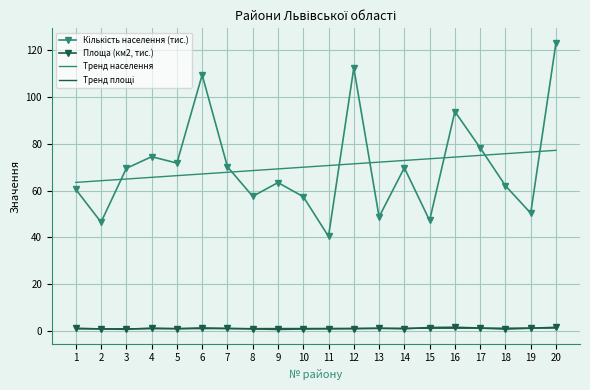

What value does the Тренд населення series have at 3?

64.9